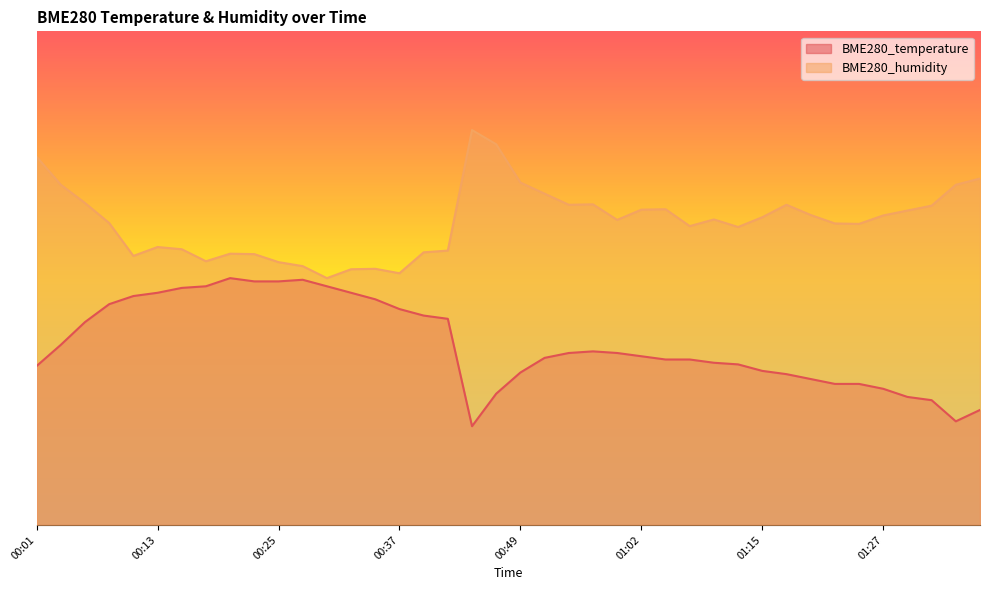

How many interior local peaks does the BME280_humidity series have?

8